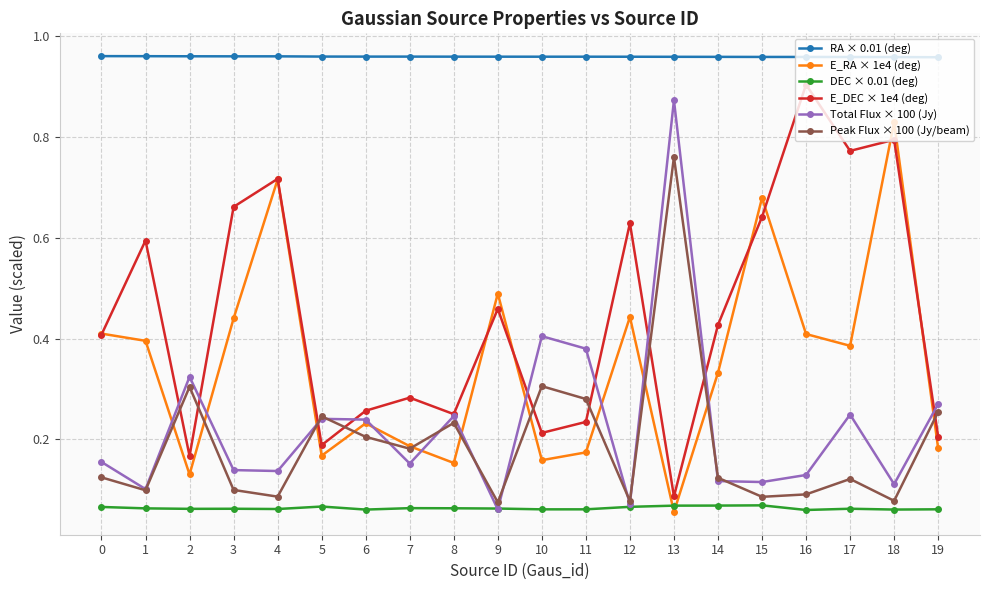

What are all the series names shown in the legend?

RA × 0.01 (deg), E_RA × 1e4 (deg), DEC × 0.01 (deg), E_DEC × 1e4 (deg), Total Flux × 100 (Jy), Peak Flux × 100 (Jy/beam)